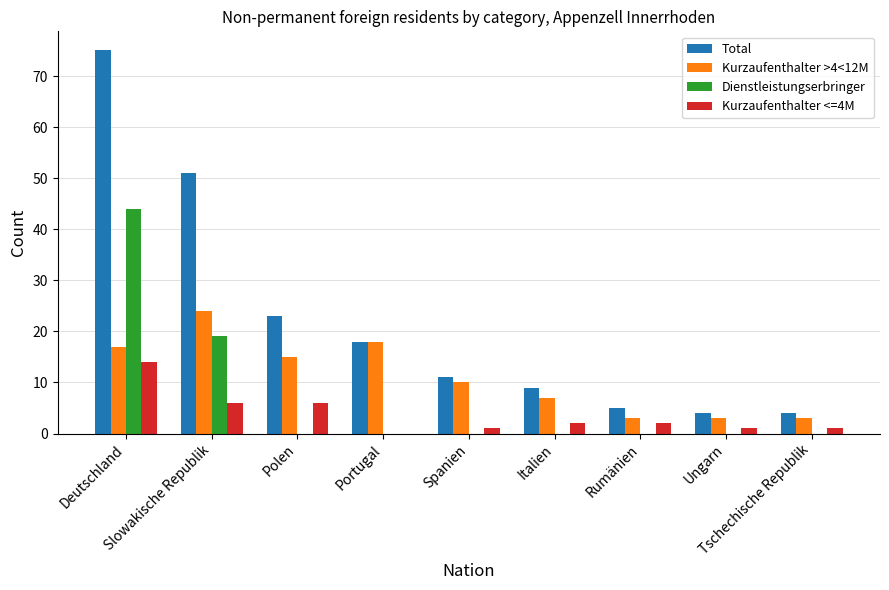

What is the highest value of the Total series?

75